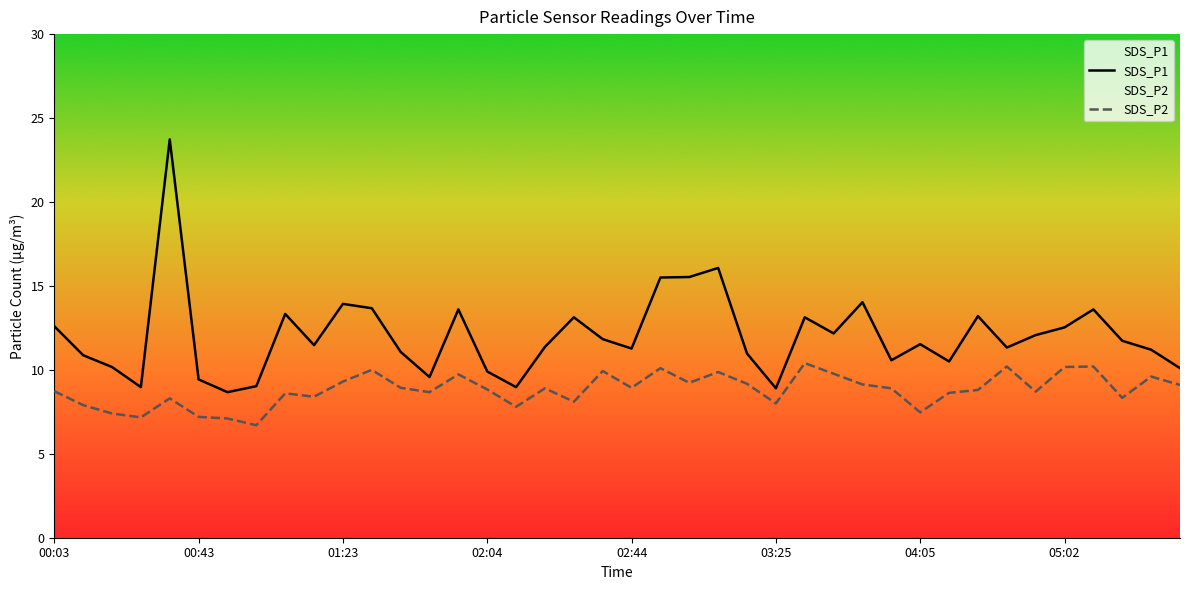

What is the difference between the maximum and second lowest values in the SDS_P2 series?

3.3